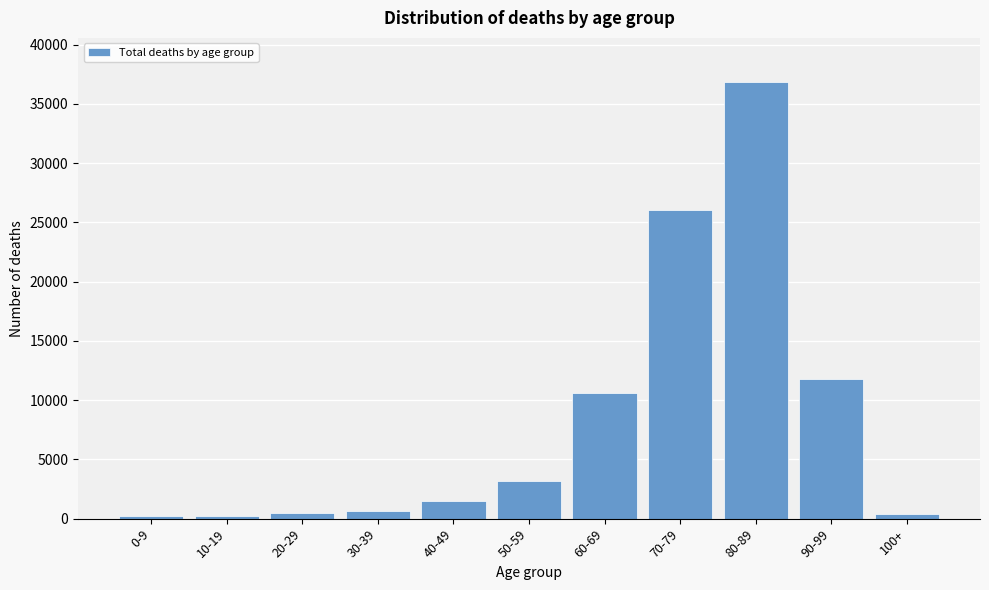

What is the label of the 8th bar from the left?

70-79